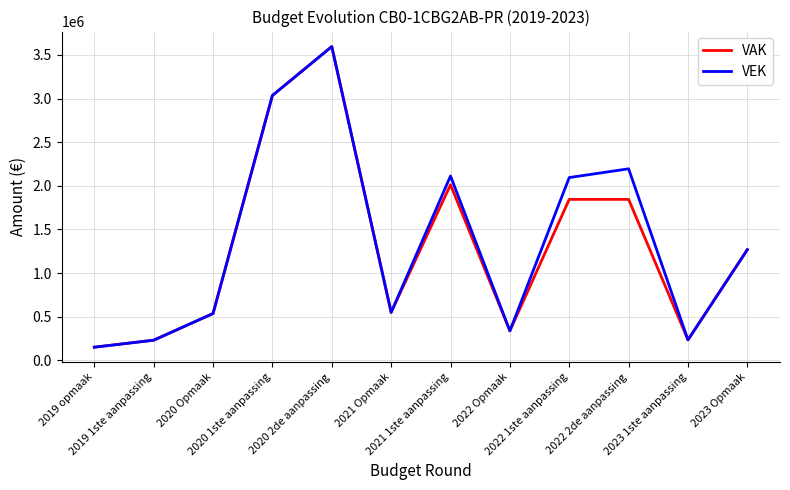

What is the minimum value for VAK?

151892